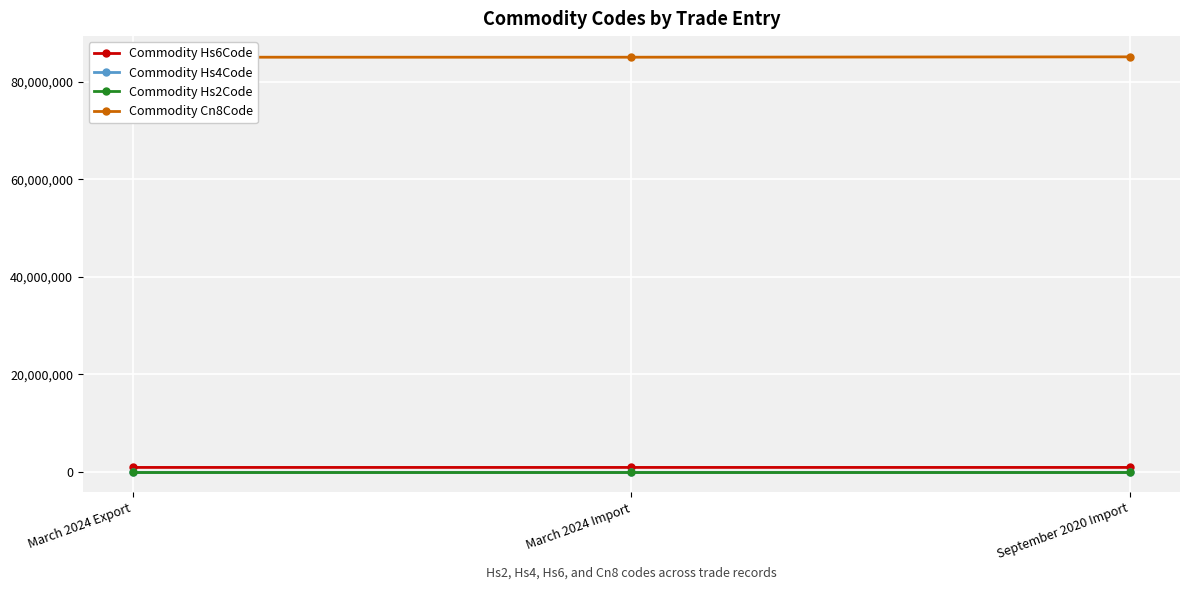

What is the label of the 2nd point from the left?

March 2024 Import